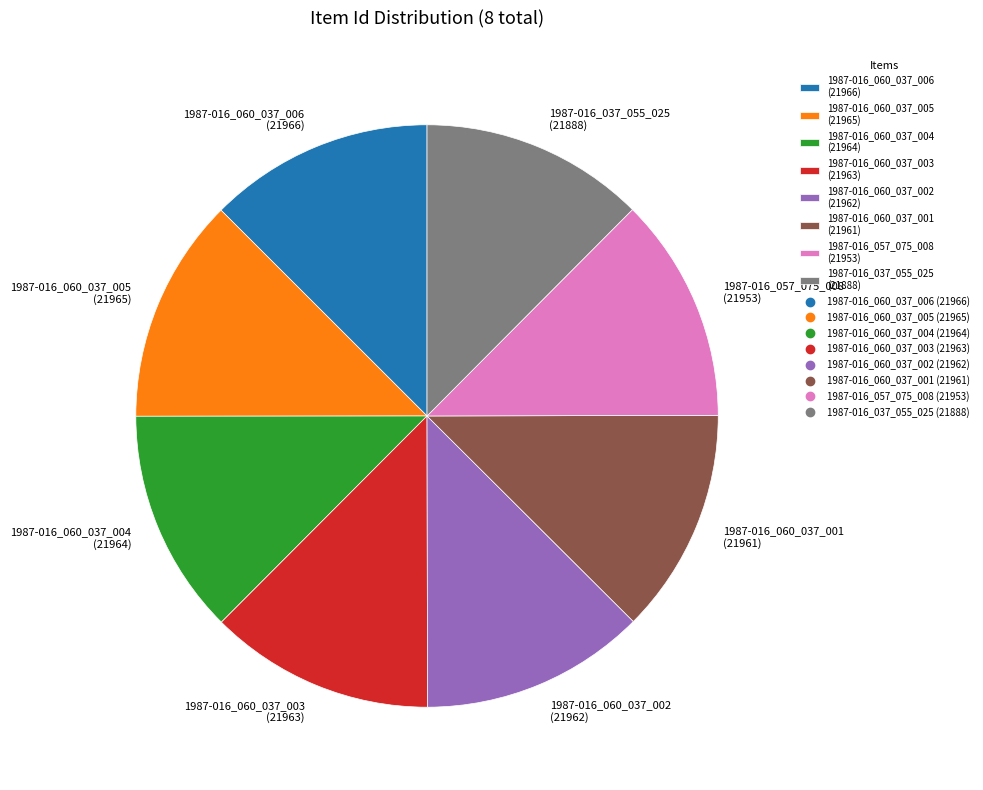

Count the number of slices in the pie.

8